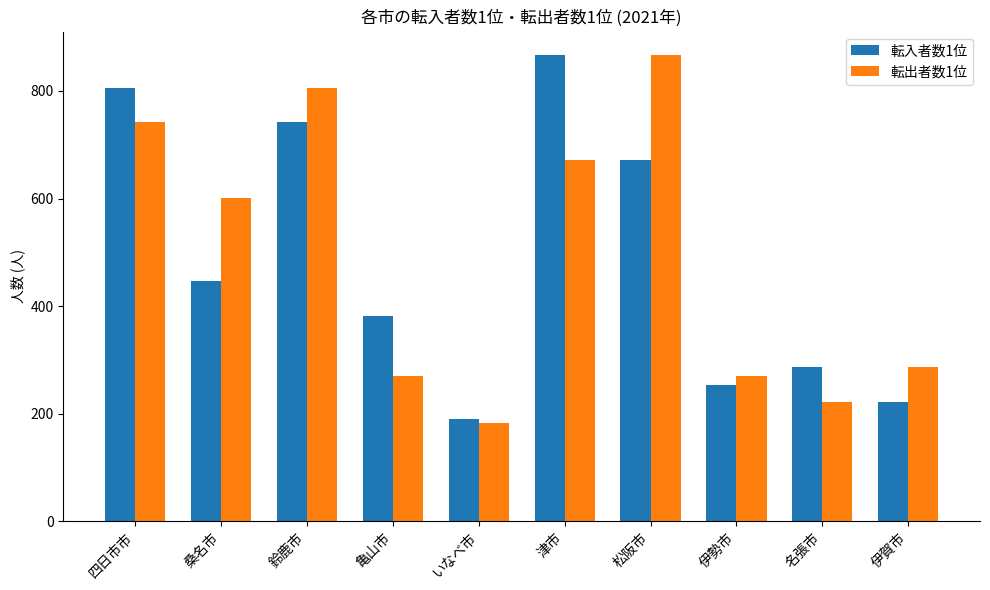

Rank the series at 松阪市 from highest to lowest value.

転出者数1位, 転入者数1位